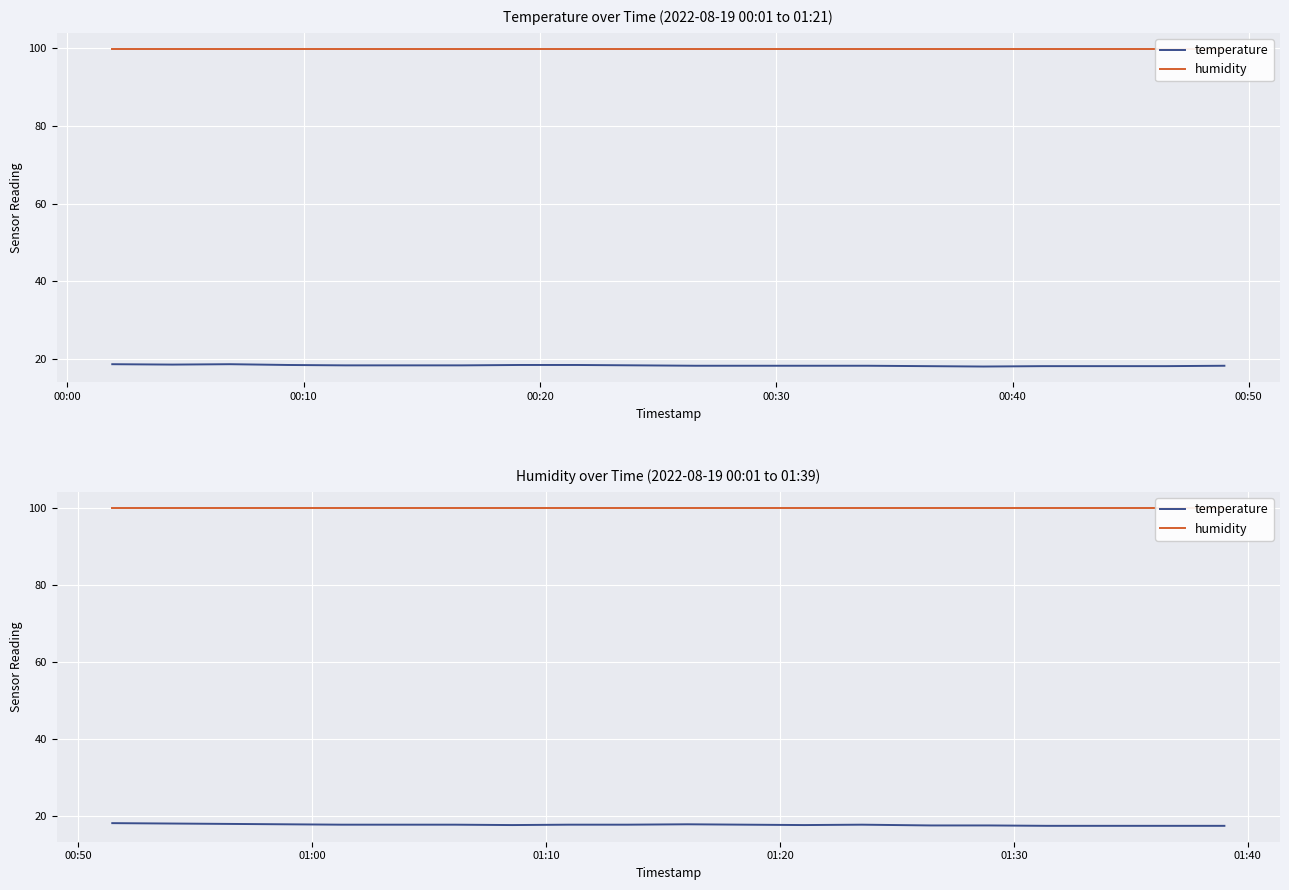

Which series has the widest spread of values?

temperature